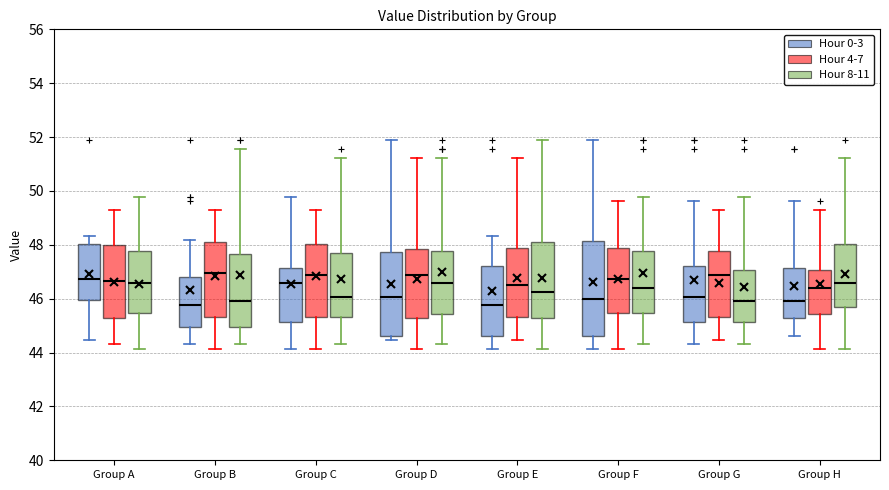

Comparing the boxes themselves (not the whiskers), which one is the tallest?

Group F (Hour 0-3)